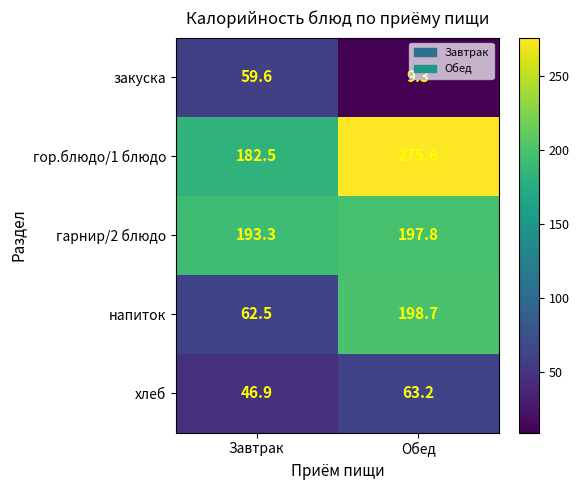

Where does the напиток series first go above 198?

Обед